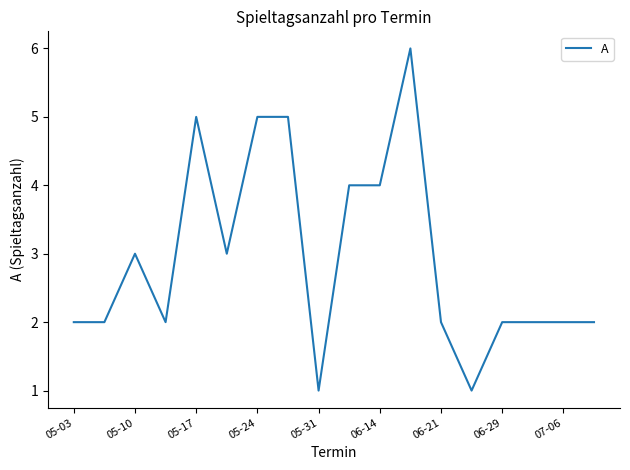

How many lines are shown in the chart?

1